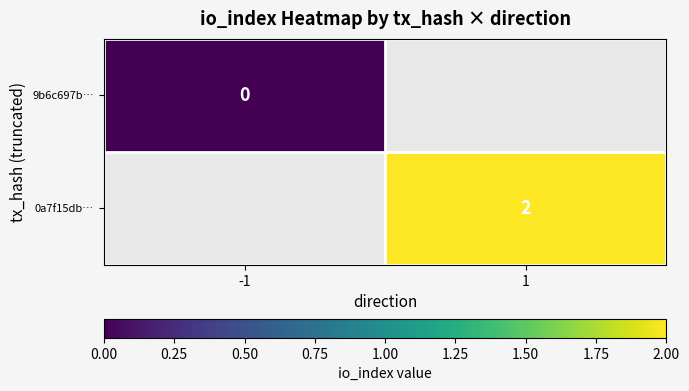

Which category has the highest value across all series?

1